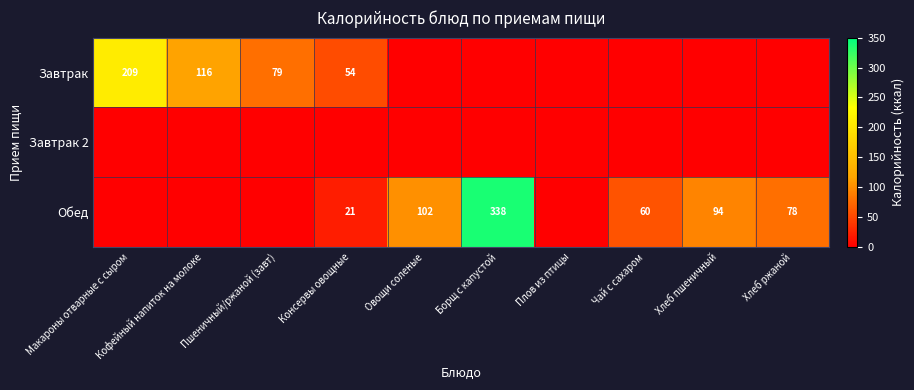

The value of Завтрак at Пшеничный/ржаной (завт) is 53. True or false?

False